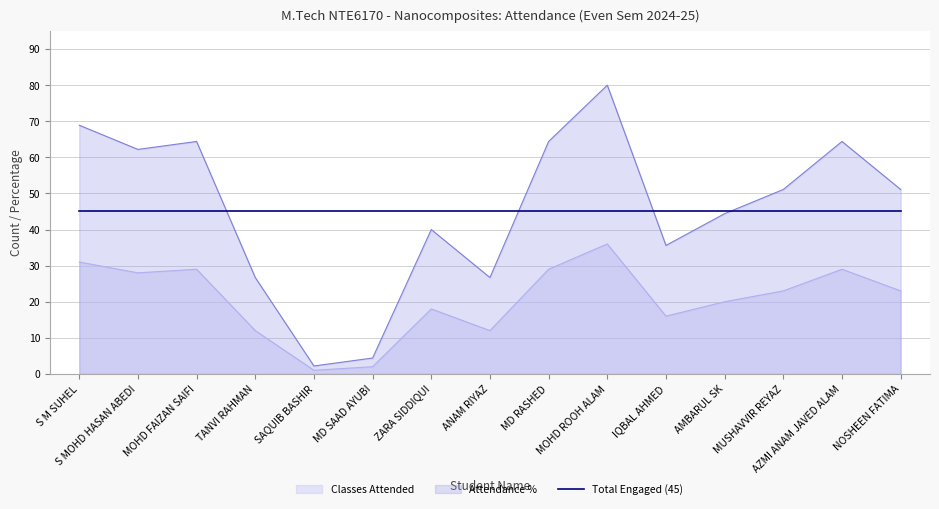

List the series in order of their peak value, lowest first.

Classes Attended, Total Engaged (45), Attendance %